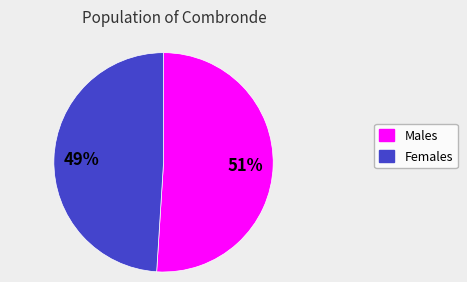

To the nearest percent, what is the difference between the largest and smallest slice percentages?

2%